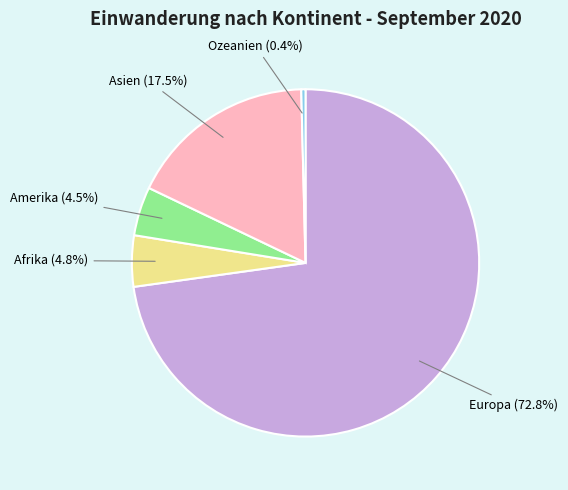

To the nearest percent, what is the average slice percentage?

20%